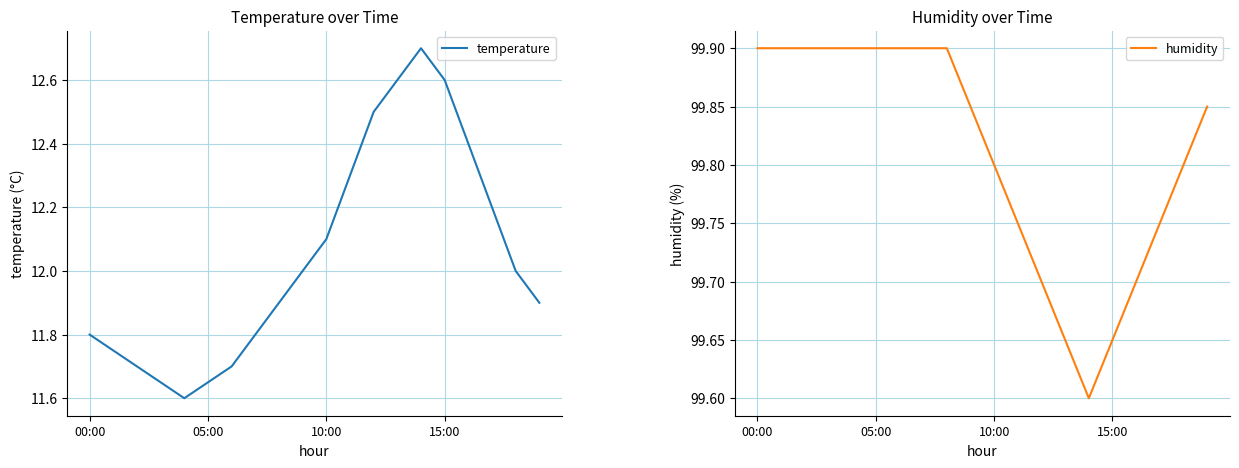

What is the sum of the humidity values at 12 and 4?

199.6